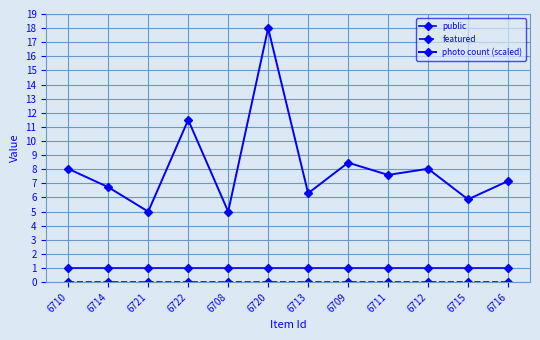

What is the label of the 8th point from the right?

6708